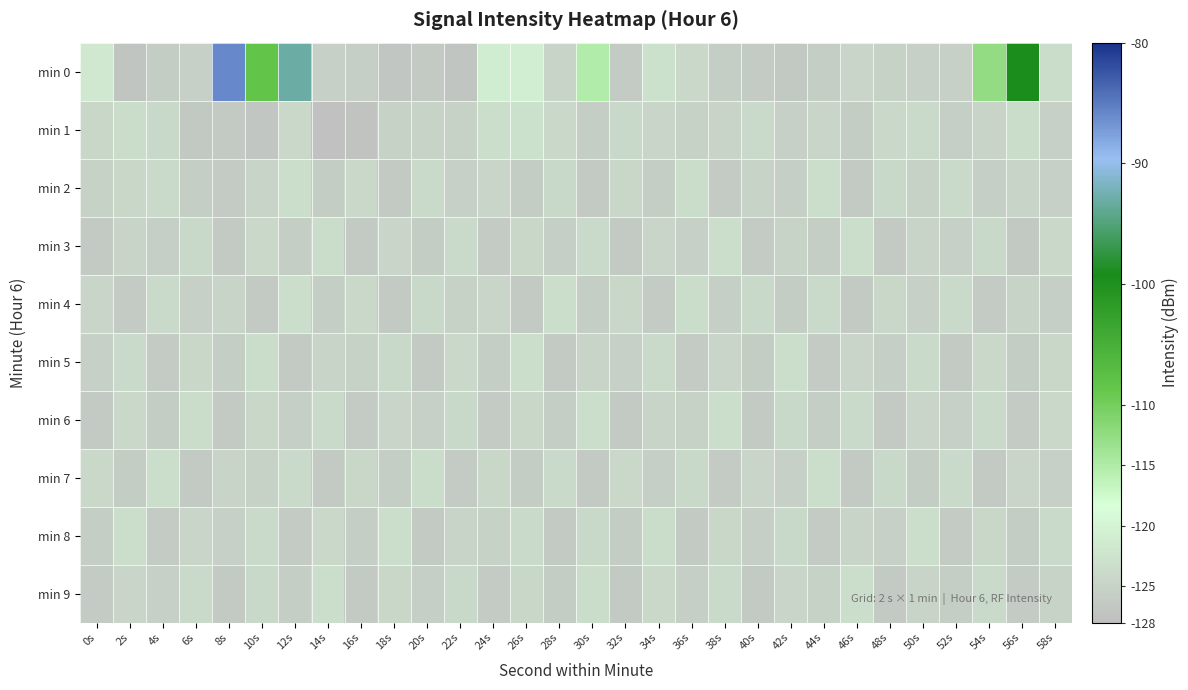

Reading left to right, what are all the values shown in this chart?

min 0: 0s=-121.8	2s=-126.9	4s=-125.8	6s=-125.3	8s=-85.9	10s=-108.5	12s=-93.0	14s=-125.3	16s=-125.4	18s=-126.8	20s=-126.5	22s=-126.9	24s=-121.0	26s=-120.8	28s=-124.8	30s=-115.2	32s=-126.1	34s=-122.8	36s=-124.1	38s=-125.7	40s=-126.1	42s=-126.6	44s=-125.7	46s=-124.6	48s=-125.1	50s=-125.3	52s=-125.2	54s=-112.4	56s=-99.0	58s=-123.6
min 1: 0s=-124.3	2s=-123.5	4s=-124.0	6s=-126.5	8s=-126.2	10s=-126.7	12s=-124.2	14s=-127.6	16s=-127.4	18s=-125.1	20s=-124.8	22s=-125.1	24s=-123.5	26s=-122.8	28s=-124.2	30s=-125.6	32s=-123.9	34s=-124.5	36s=-125.1	38s=-124.7	40s=-123.8	42s=-125.3	44s=-124.6	46s=-125.9	48s=-124.1	50s=-123.7	52s=-125.4	54s=-124.8	56s=-123.6	58s=-125.2
min 2: 0s=-125.1	2s=-124.3	4s=-123.8	6s=-125.6	8s=-126.1	10s=-124.7	12s=-123.5	14s=-125.9	16s=-124.2	18s=-126.4	20s=-123.7	22s=-125.3	24s=-124.6	26s=-125.8	28s=-123.9	30s=-126.2	32s=-124.4	34s=-125.7	36s=-123.6	38s=-126.0	40s=-124.9	42s=-125.5	44s=-123.4	46s=-126.3	48s=-124.0	50s=-125.1	52s=-123.8	54s=-125.4	56s=-124.7	58s=-125.2
min 3: 0s=-126.2	2s=-124.8	4s=-125.4	6s=-123.9	8s=-126.5	10s=-124.1	12s=-125.7	14s=-123.6	16s=-126.3	18s=-124.5	20s=-125.9	22s=-123.7	24s=-126.1	26s=-124.3	28s=-125.5	30s=-123.8	32s=-126.4	34s=-124.6	36s=-125.2	38s=-123.4	40s=-126.0	42s=-124.9	44s=-125.6	46s=-123.5	48s=-126.2	50s=-124.7	52s=-125.3	54s=-123.9	56s=-126.6	58s=-124.2
min 4: 0s=-124.5	2s=-126.0	4s=-123.7	6s=-125.2	8s=-124.8	10s=-126.3	12s=-123.5	14s=-125.6	16s=-124.1	18s=-126.4	20s=-123.9	22s=-125.1	24s=-124.6	26s=-126.2	28s=-123.4	30s=-125.7	32s=-124.3	34s=-126.1	36s=-123.6	38s=-125.4	40s=-124.0	42s=-125.8	44s=-123.8	46s=-126.5	48s=-124.4	50s=-125.3	52s=-123.7	54s=-126.0	56s=-124.9	58s=-125.5
min 5: 0s=-125.3	2s=-123.8	4s=-126.1	6s=-124.4	8s=-125.7	10s=-123.6	12s=-126.2	14s=-124.7	16s=-125.1	18s=-123.9	20s=-126.4	22s=-124.2	24s=-125.6	26s=-123.5	28s=-126.3	30s=-124.8	32s=-125.2	34s=-123.7	36s=-126.0	38s=-124.5	40s=-125.8	42s=-123.4	44s=-126.1	46s=-124.6	48s=-125.4	50s=-123.8	52s=-126.5	54s=-124.1	56s=-125.9	58s=-124.3
min 6: 0s=-126.3	2s=-124.1	4s=-125.8	6s=-123.6	8s=-126.4	10s=-124.3	12s=-125.5	14s=-123.7	16s=-126.1	18s=-124.6	20s=-125.2	22s=-123.9	24s=-126.0	26s=-124.4	28s=-125.7	30s=-123.5	32s=-126.2	34s=-124.8	36s=-125.1	38s=-123.4	40s=-126.5	42s=-124.0	44s=-125.6	46s=-123.8	48s=-126.3	50s=-124.5	52s=-125.3	54s=-123.7	56s=-126.1	58s=-124.2
min 7: 0s=-124.2	2s=-125.9	4s=-123.5	6s=-126.2	8s=-124.7	10s=-125.1	12s=-123.8	14s=-126.4	16s=-124.3	18s=-125.6	20s=-123.6	22s=-126.1	24s=-124.4	26s=-125.8	28s=-123.7	30s=-126.3	32s=-124.1	34s=-125.5	36s=-123.9	38s=-126.0	40s=-124.6	42s=-125.2	44s=-123.4	46s=-126.5	48s=-124.0	50s=-125.9	52s=-123.8	54s=-126.2	56s=-124.5	58s=-125.3
min 8: 0s=-125.7	2s=-123.4	4s=-126.0	6s=-124.5	8s=-125.3	10s=-123.8	12s=-126.1	14s=-124.2	16s=-125.6	18s=-123.5	20s=-126.4	22s=-124.8	24s=-125.1	26s=-123.7	28s=-126.3	30s=-124.0	32s=-125.8	34s=-123.6	36s=-126.2	38s=-124.3	40s=-125.5	42s=-123.9	44s=-126.0	46s=-124.7	48s=-125.2	50s=-123.5	52s=-126.1	54s=-124.4	56s=-125.9	58s=-123.8
min 9: 0s=-126.1	2s=-124.6	4s=-125.2	6s=-123.7	8s=-126.4	10s=-124.0	12s=-125.7	14s=-123.5	16s=-126.2	18s=-124.4	20s=-125.5	22s=-123.9	24s=-126.0	26s=-124.3	28s=-125.8	30s=-123.6	32s=-126.3	34s=-124.1	36s=-125.4	38s=-123.8	40s=-126.5	42s=-124.5	44s=-125.1	46s=-123.4	48s=-126.2	50s=-124.7	52s=-125.6	54s=-123.7	56s=-126.1	58s=-124.9